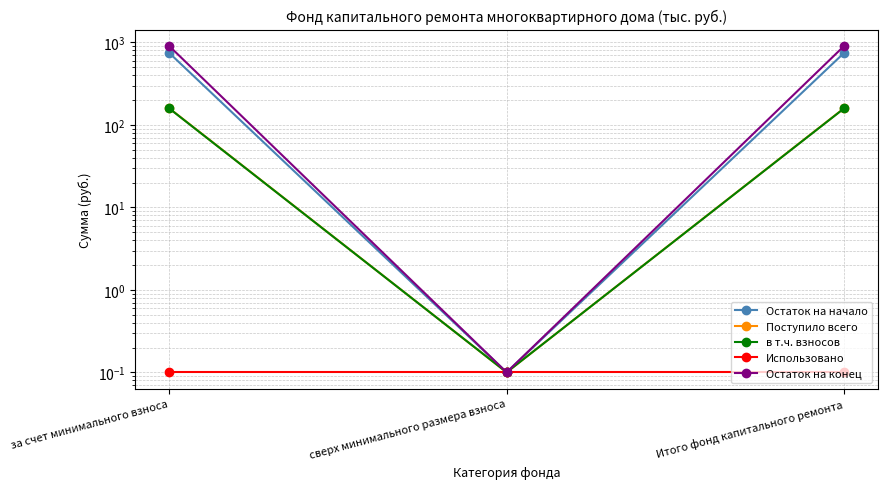

At which category is the sum across all series the highest?

за счет минимального взноса